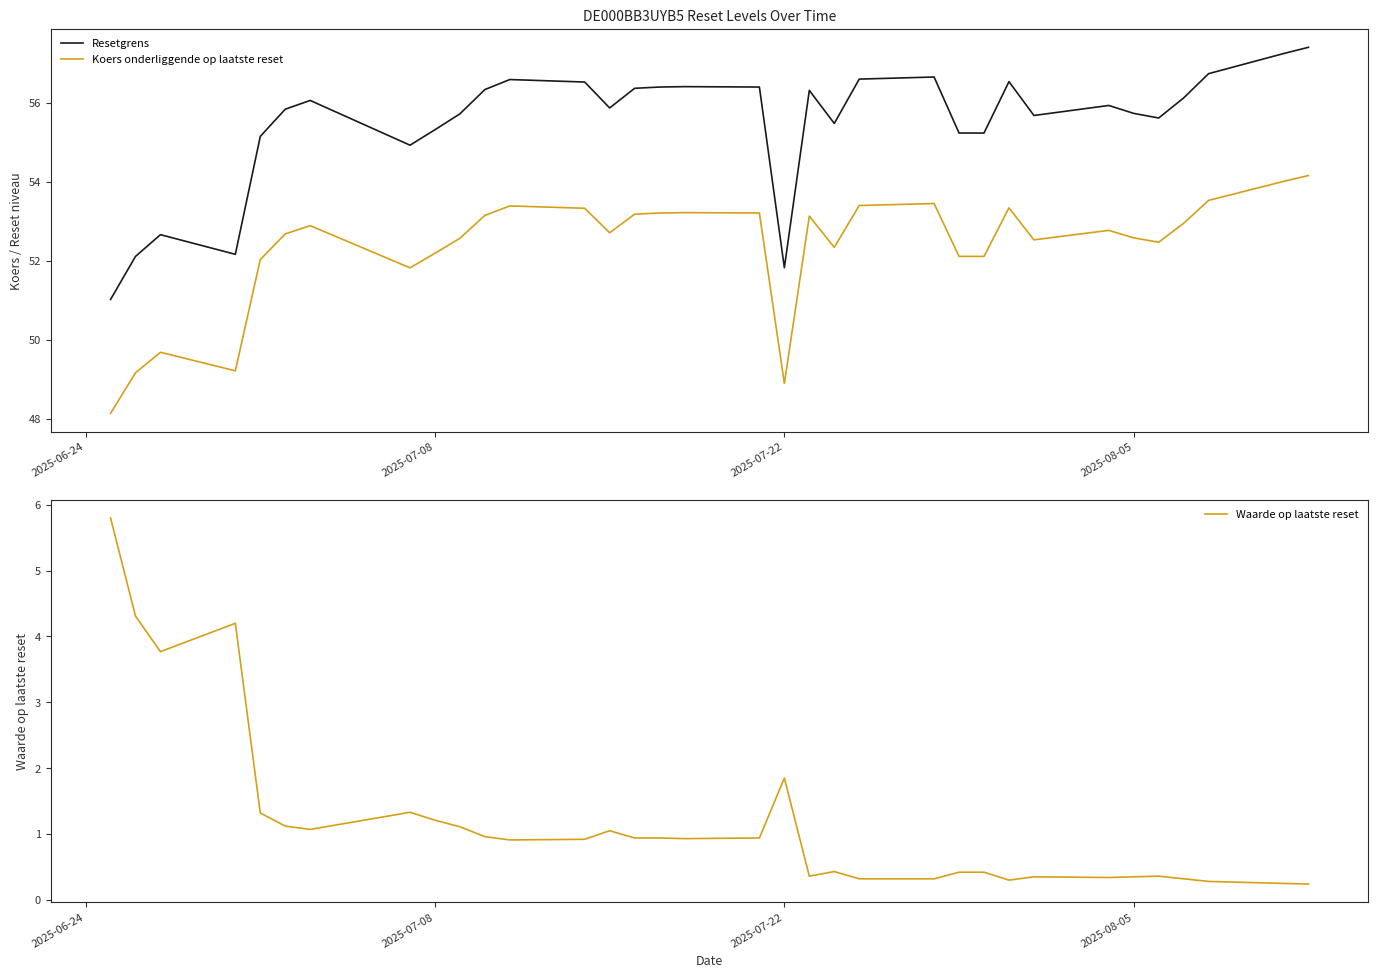

What is the lowest value of the Resetgrens series?

51.0